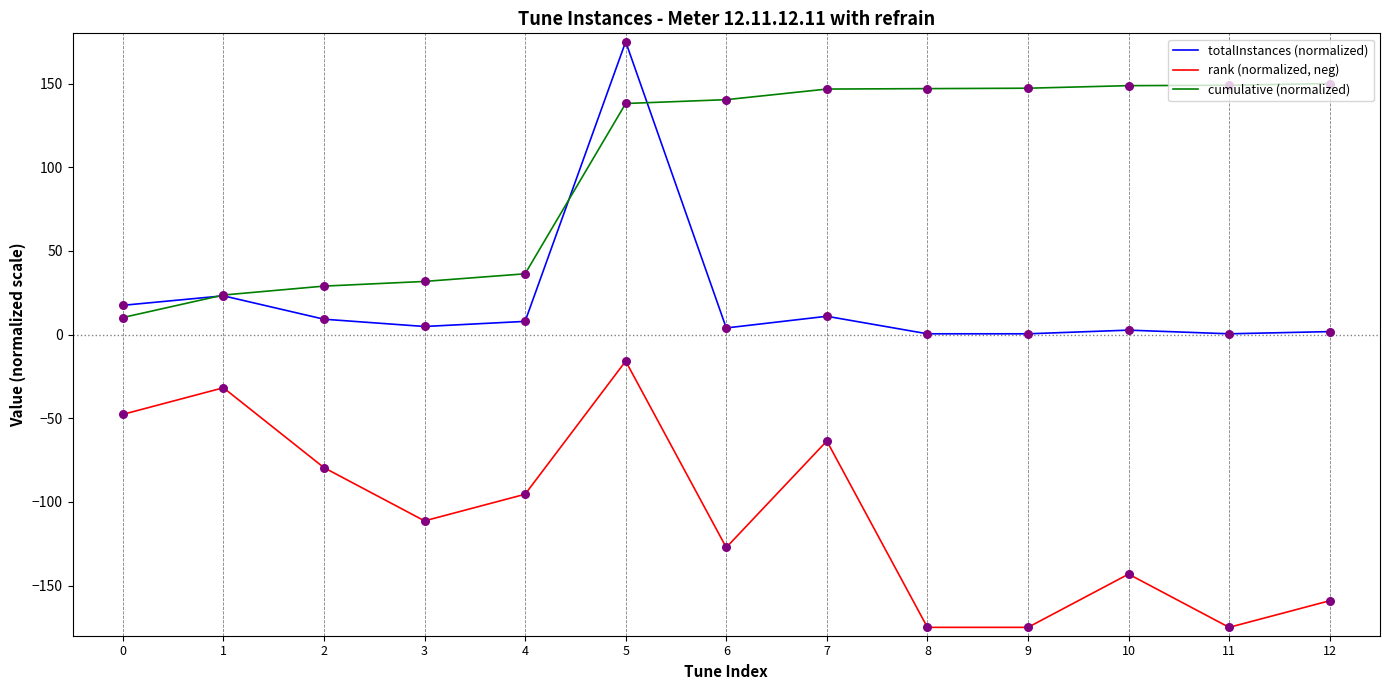

Which series has the largest range (max minus min)?

totalInstances (normalized)